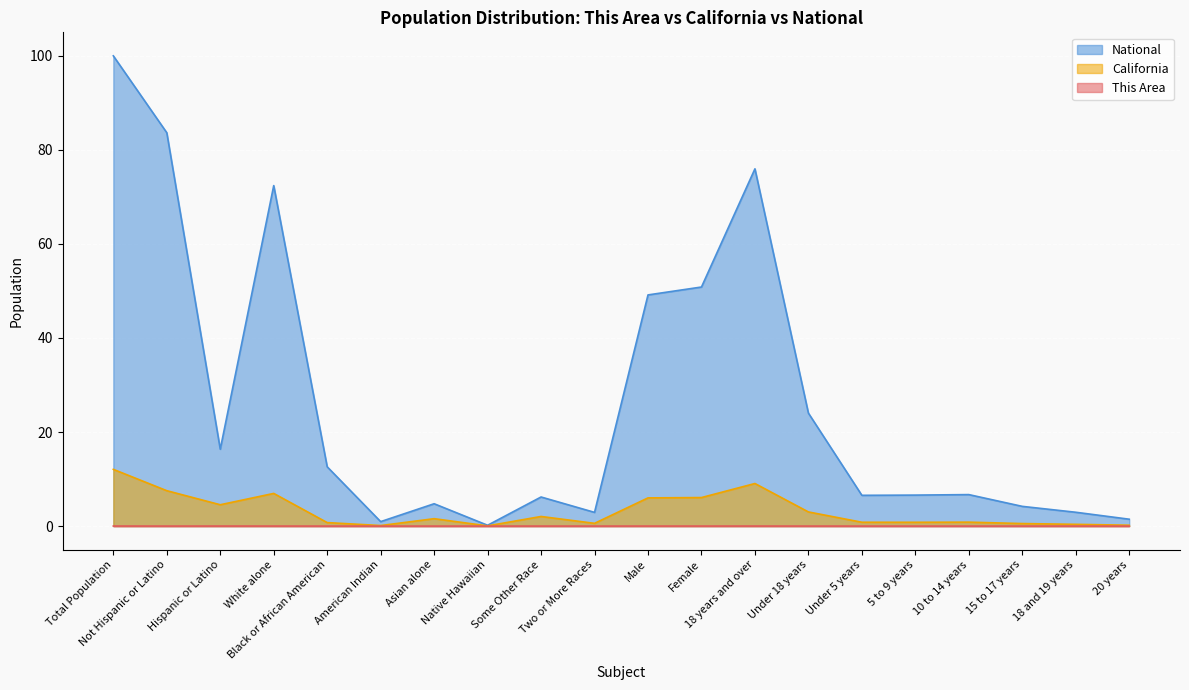

What is the sum of all This Area values?

0.1